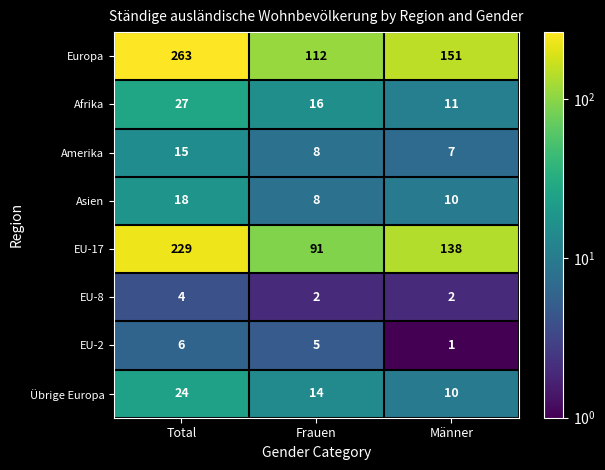

Read the Übrige Europa value at Männer, to the nearest 10.

10